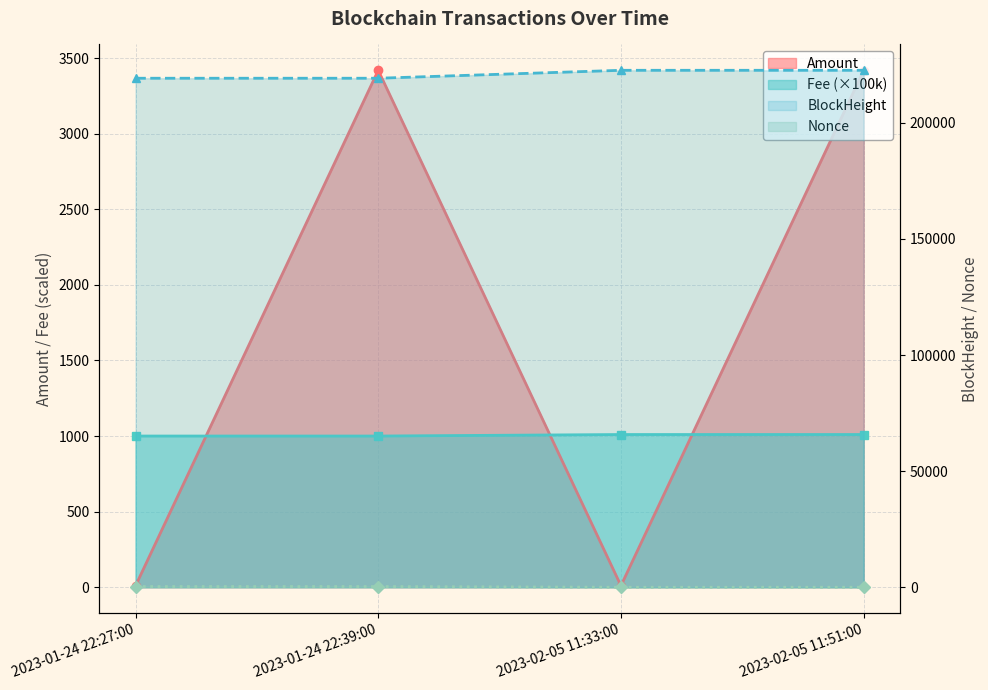

True or false: BlockHeight and Amount intersect in this chart.

False